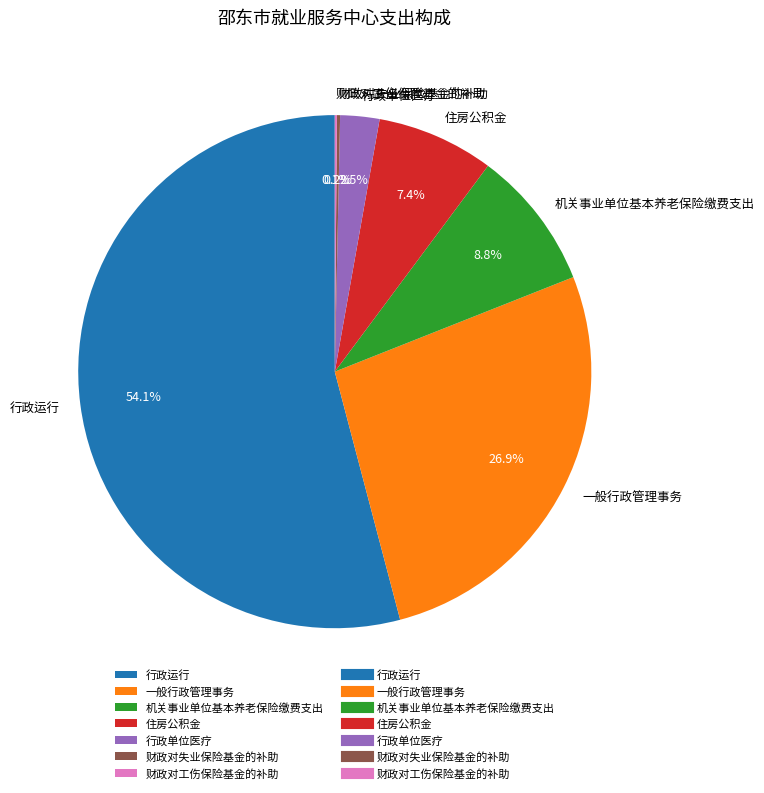

Which slice represents more than half of the pie?

行政运行